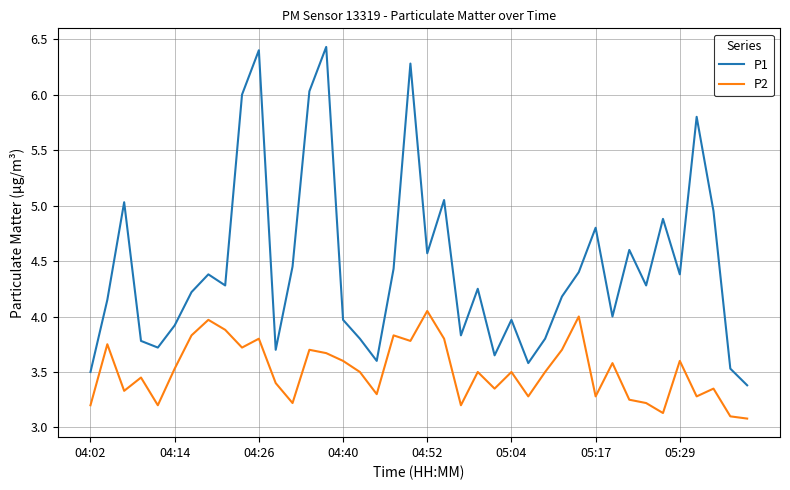

What is the highest value of the P1 series?

6.4